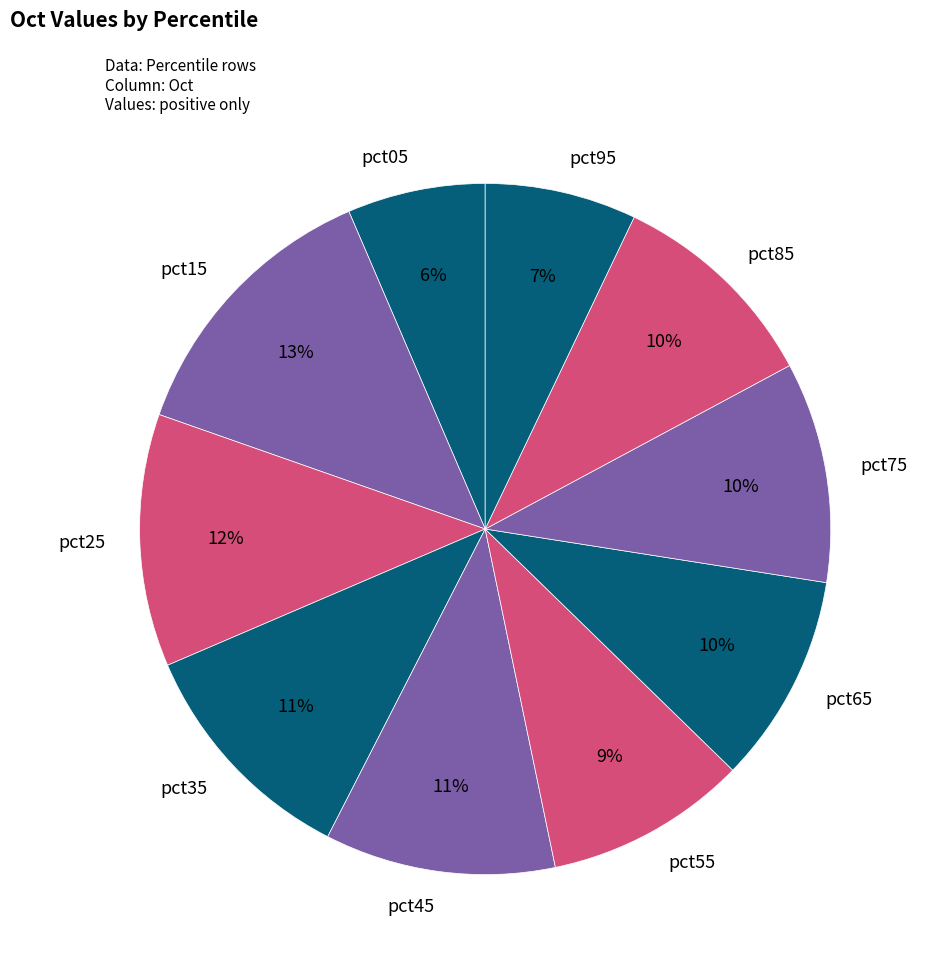

To the nearest percent, what is the difference between the largest and smallest slice percentages?

7%